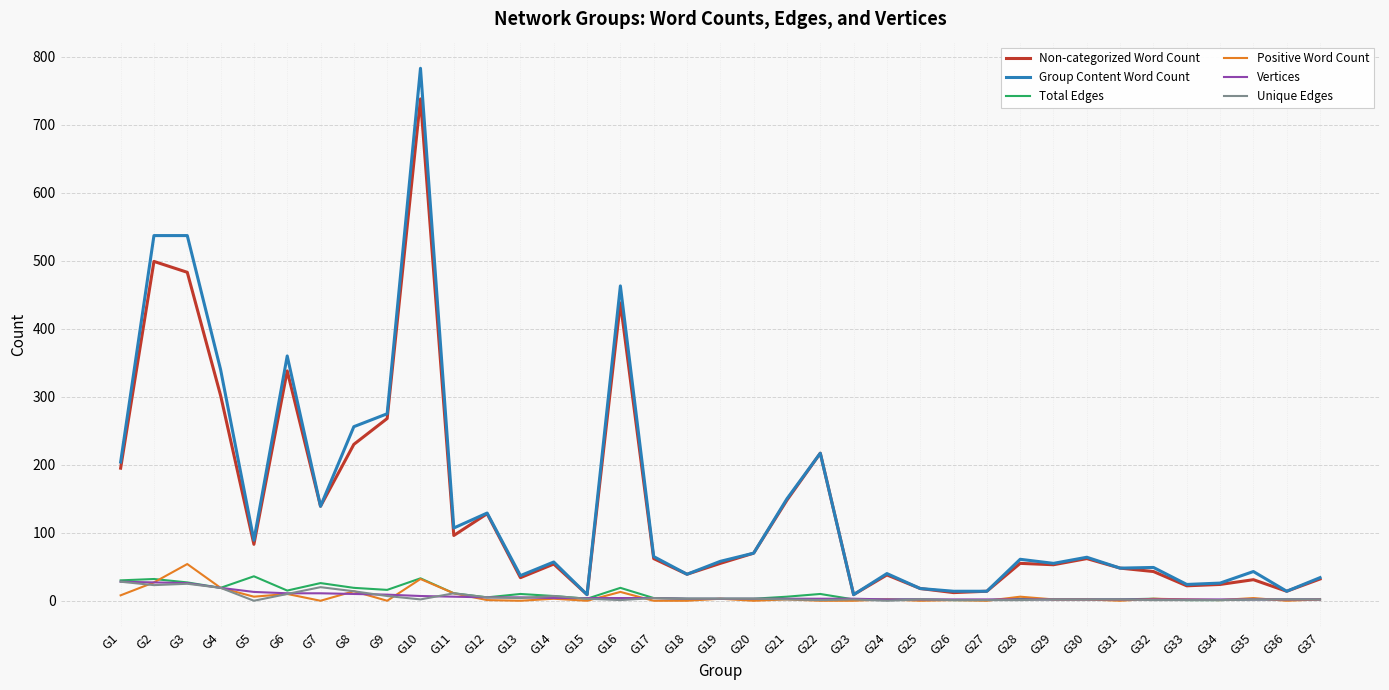

What is the highest value of the Unique Edges series?

28